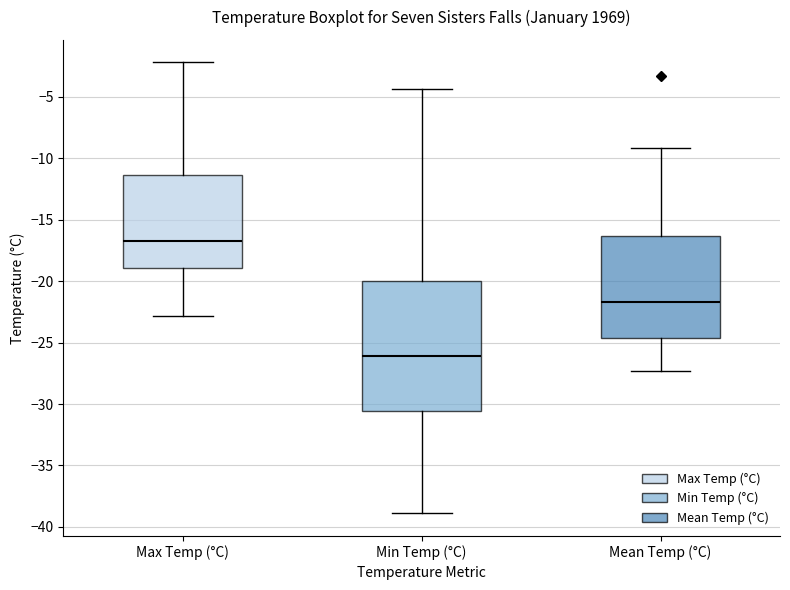

Which box is the tallest, from its lower edge to its upper edge?

Min Temp (°C)